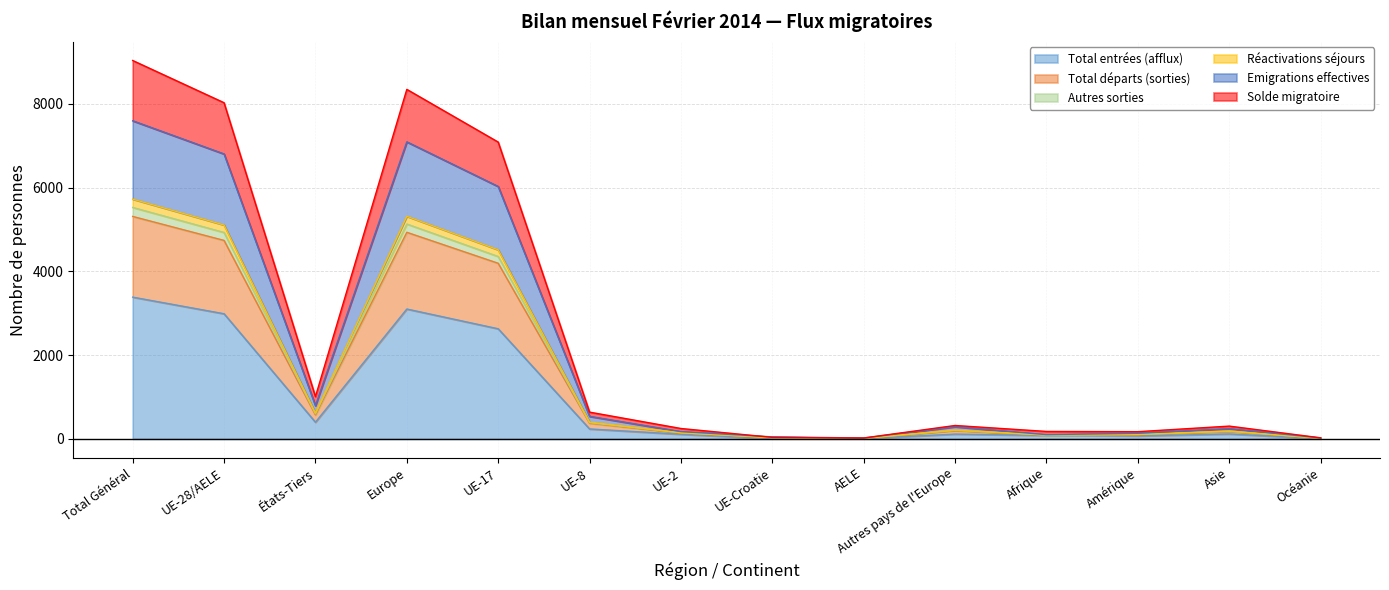

In Total départs (sorties), how many points are higher than both neighbors (excluding endpoints)?

3